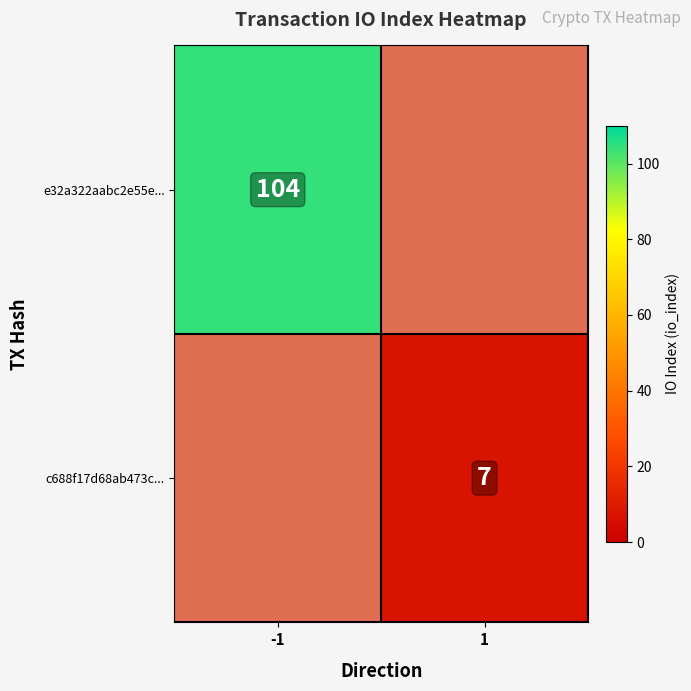

Is it true that c688f17d68ab473c... equals 12 at 1?

False